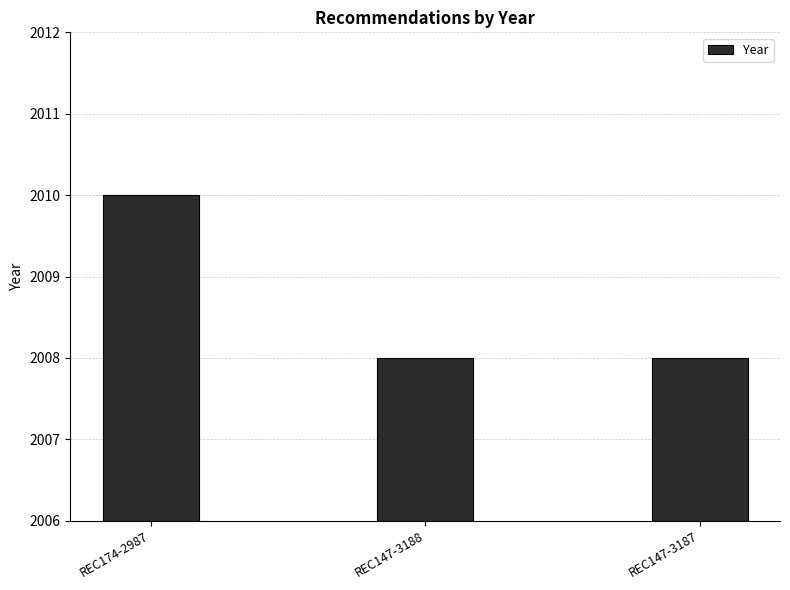

What is the value of the 3rd bar from the left?

2008